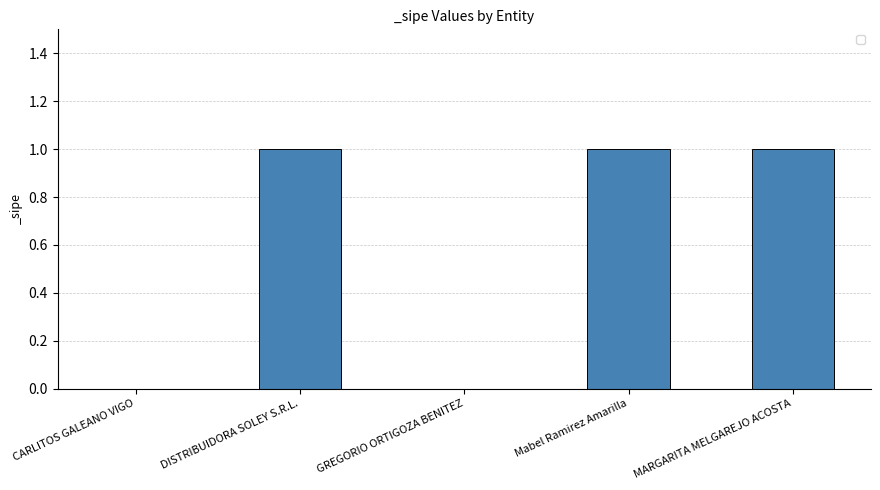

The chart shows a value of 1 at Mabel Ramirez Amarilla. True or false?

True